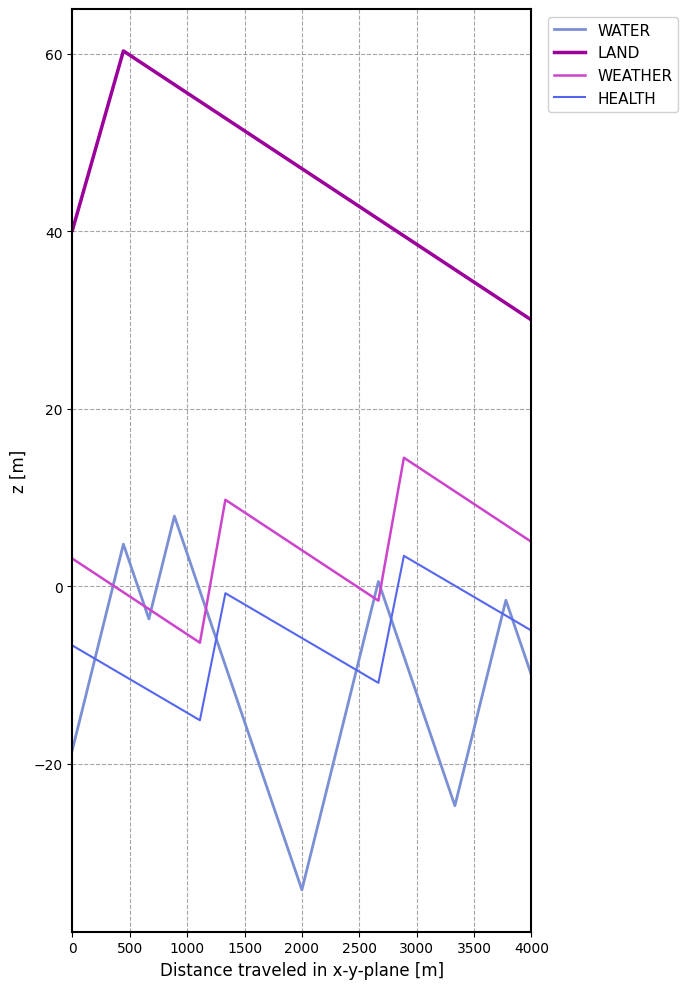

Which series has the widest spread of values?

WATER